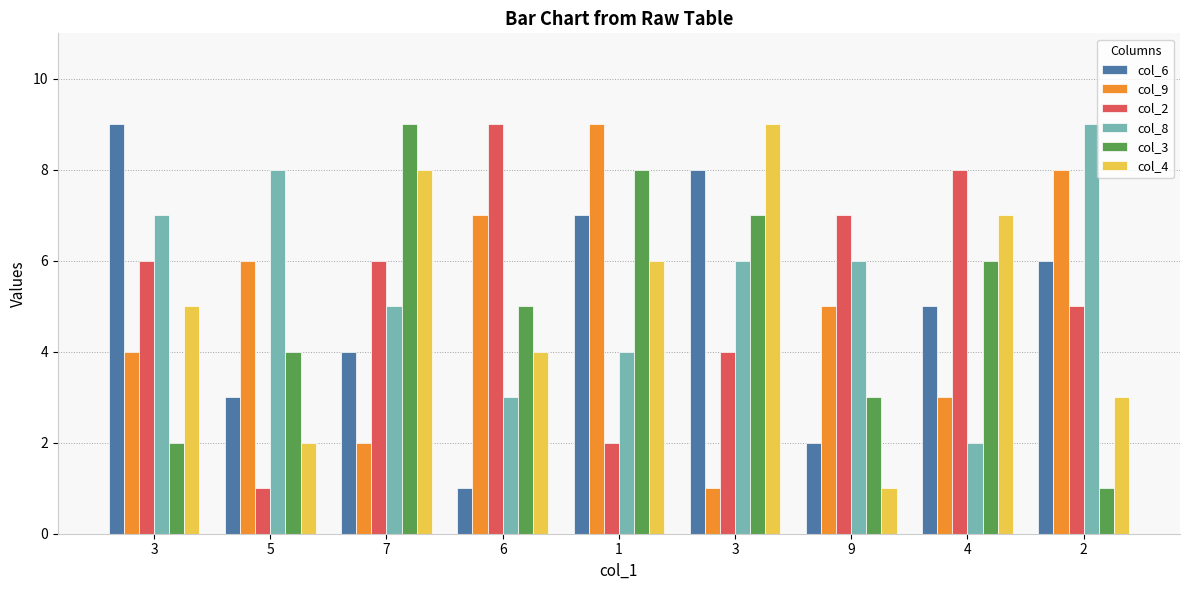

Count the number of categories in the chart.

9